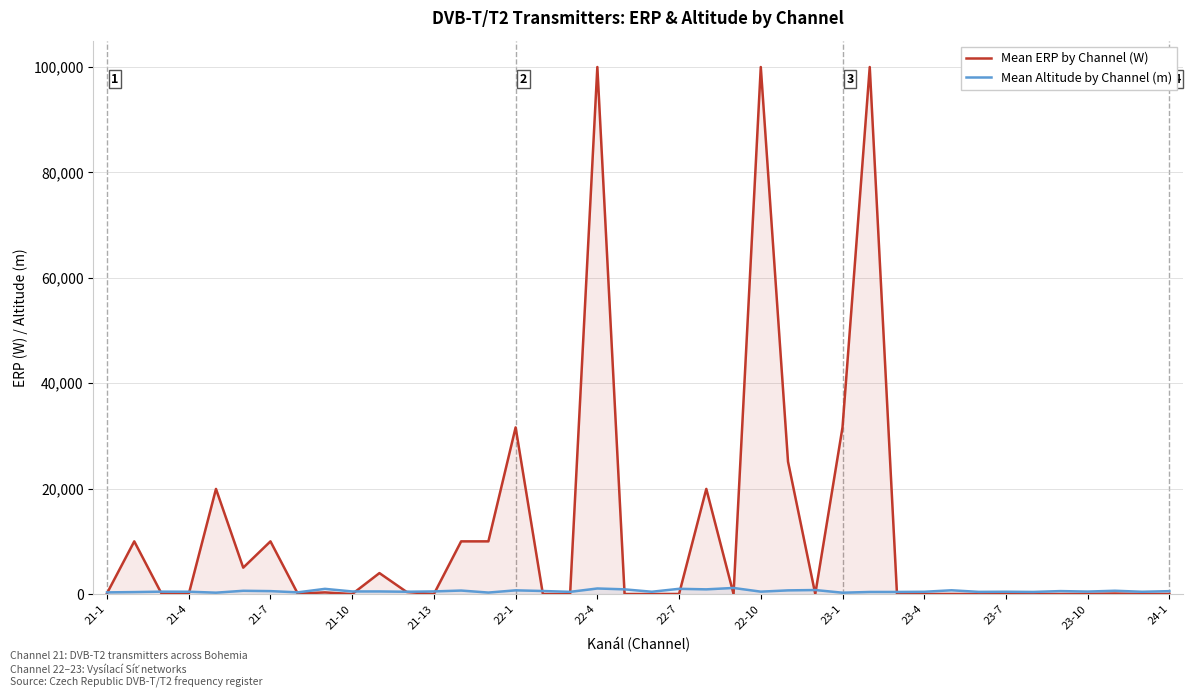

At how many categories does at least one series exceed 59630?

3